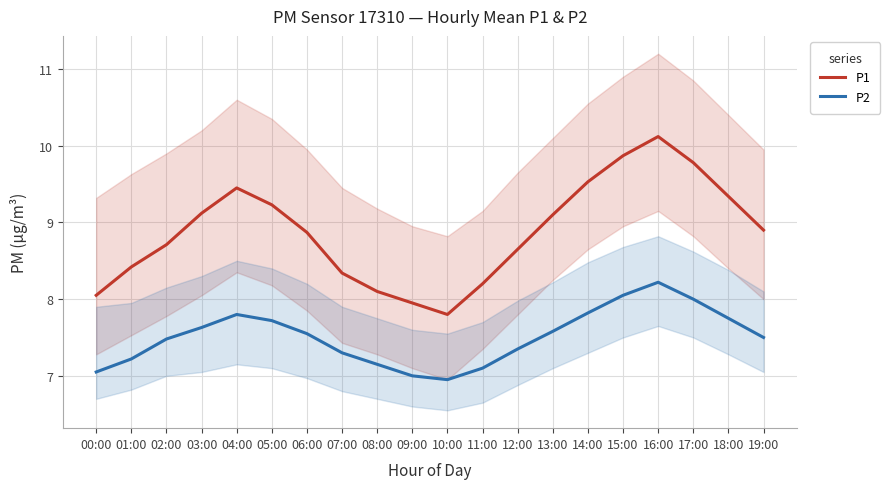

What is the average value of the P2 series?

7.5